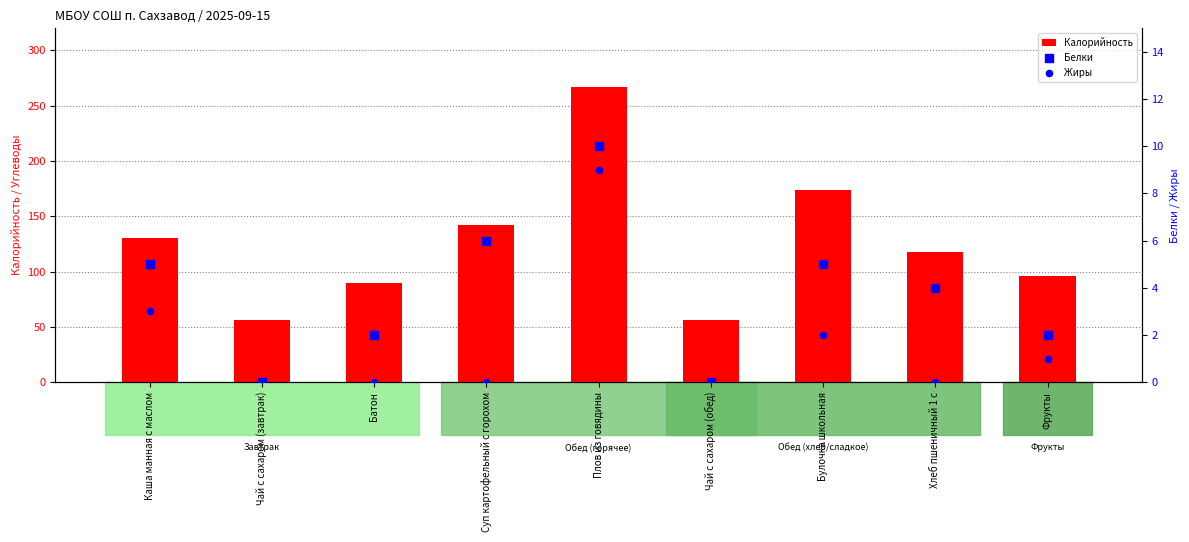

At how many categories does at least one series exceed 214?

1